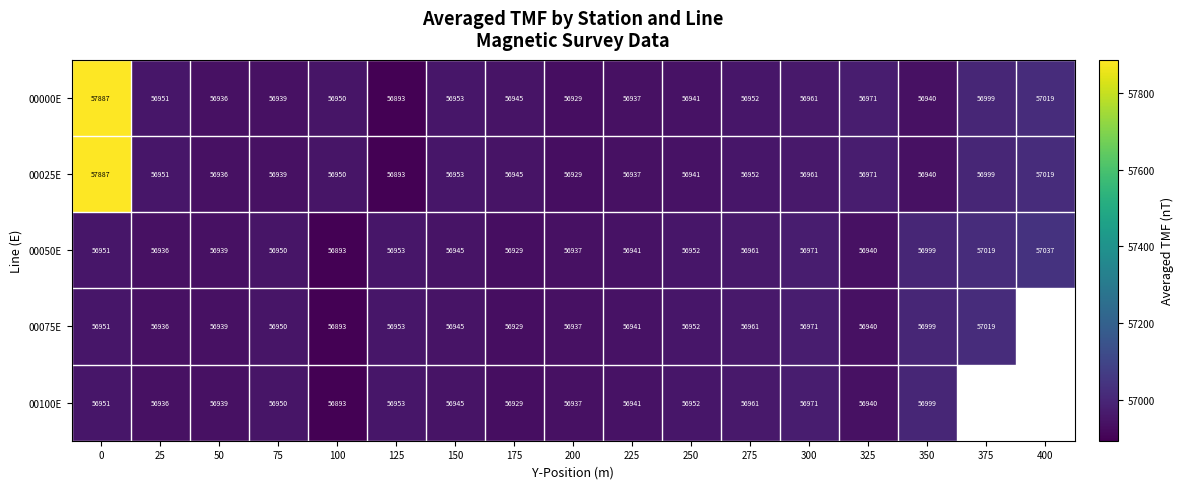

Which series has the largest total across all categories?

00000E